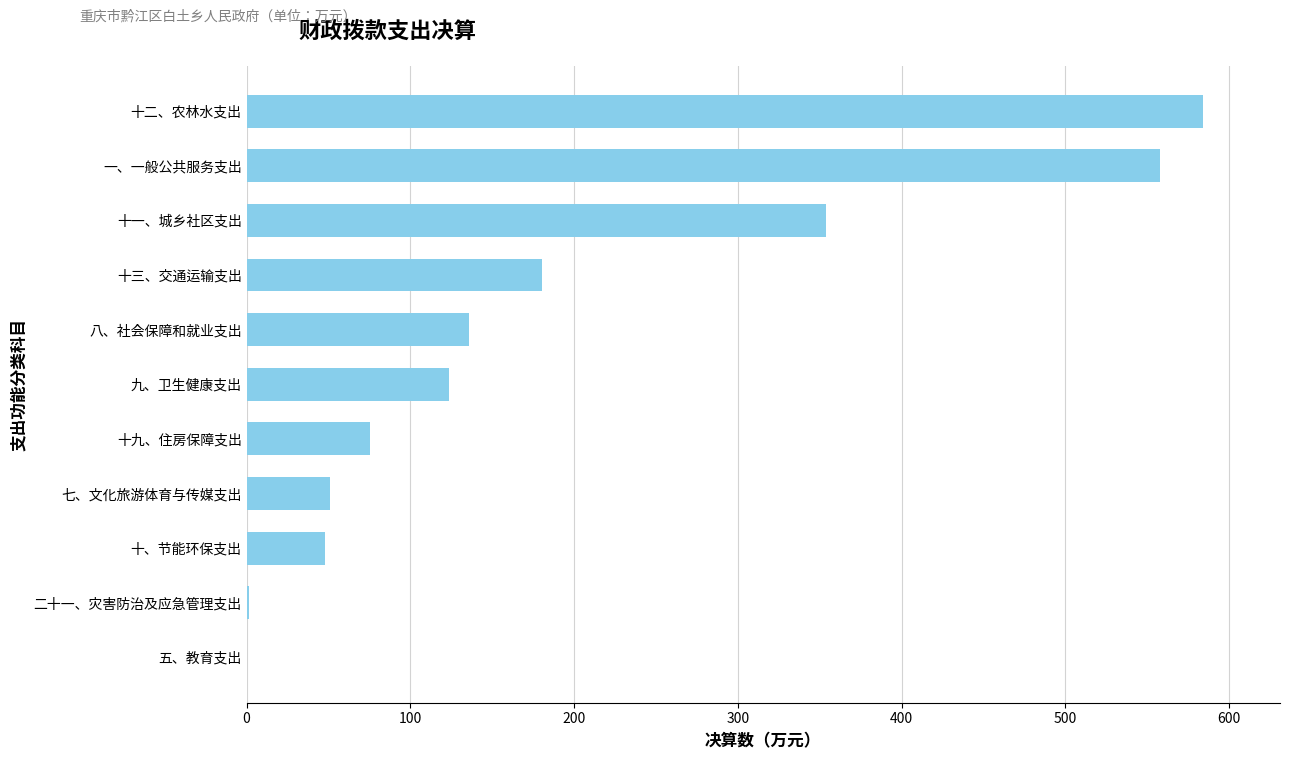

What is the change in value from 七、文化旅游体育与传媒支出 to 十九、住房保障支出?

+24.2